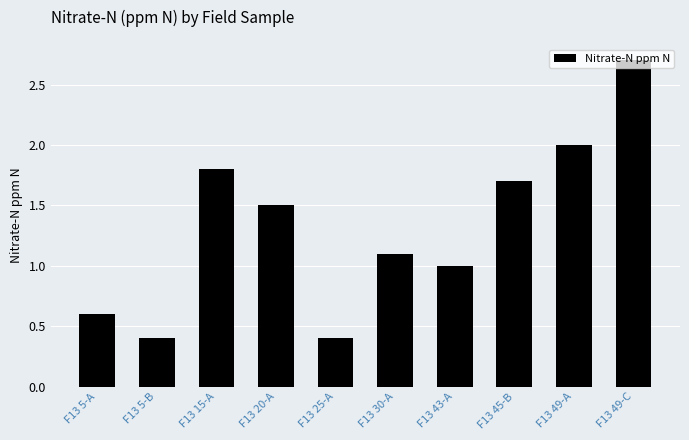

What is the change in value from F13 30-A to F13 43-A?

-0.1